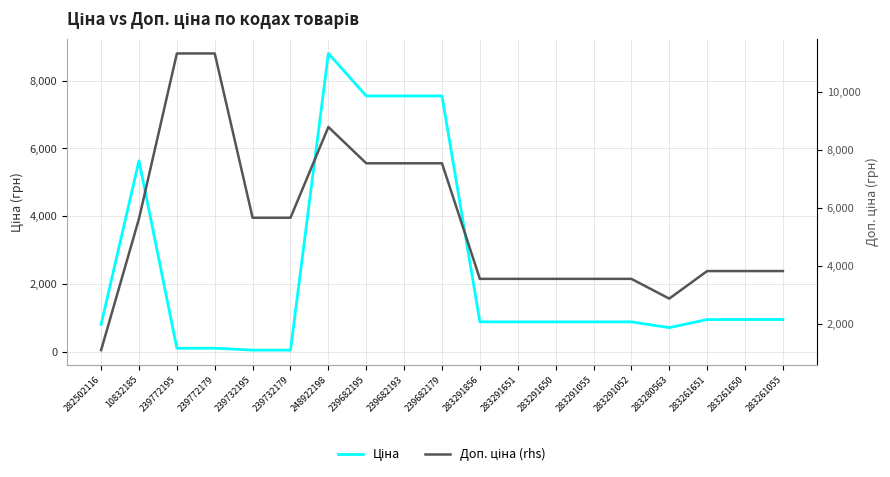

List the series in order of their overall mean, highest first.

Доп. ціна (rhs), Ціна